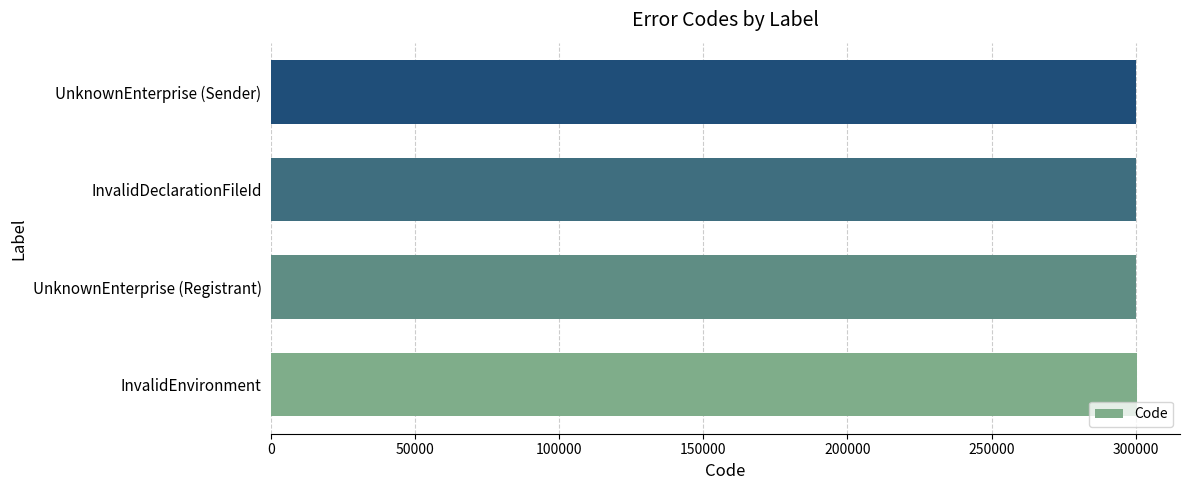

The chart shows a value of 300200 at InvalidDeclarationFileId. True or false?

True